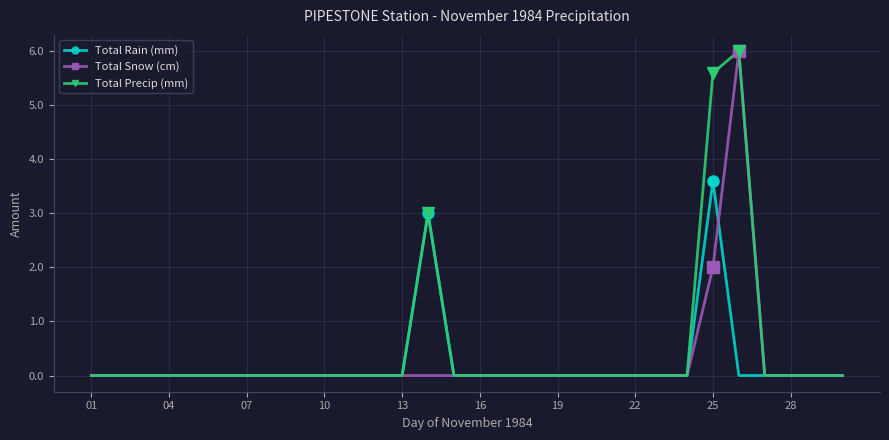

What is the difference between the second highest and minimum values in the Total Rain (mm) series?

3.0